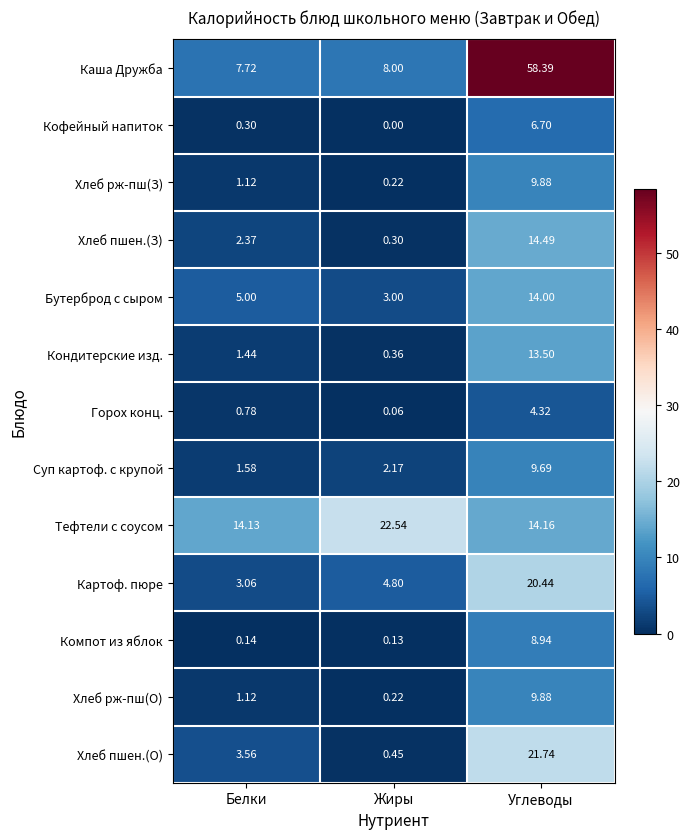

Is the value of Тефтели с соусом at Белки greater than the value of Хлеб пшен.(О) at Жиры?

Yes